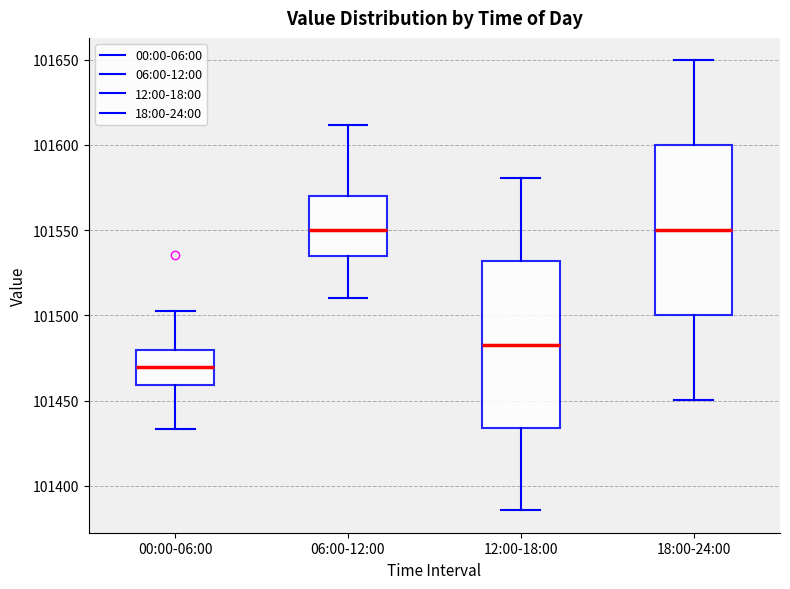

Which box's median line is the lowest?

00:00-06:00